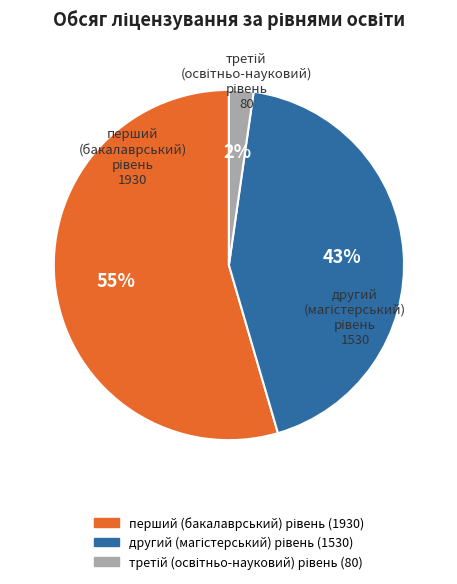

To the nearest percent, what is the average slice percentage?

33%